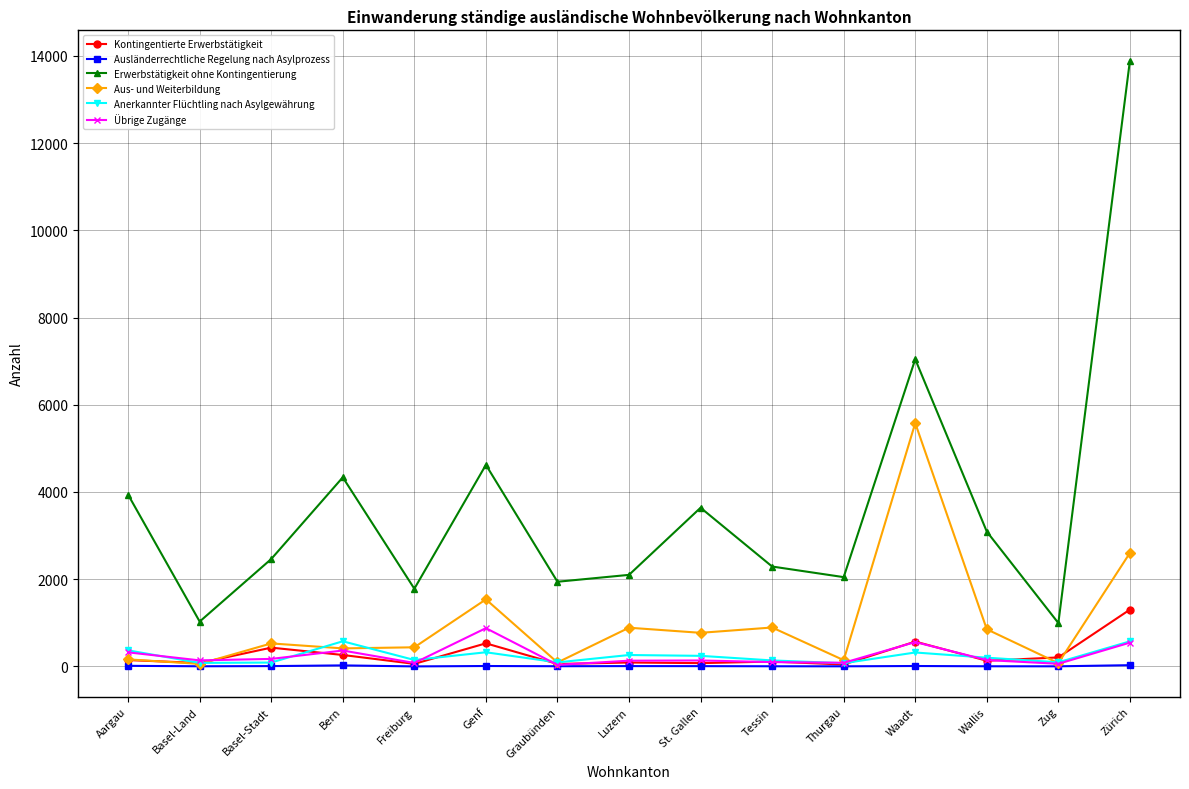

Where is the first local maximum for Übrige Zugänge?

Bern